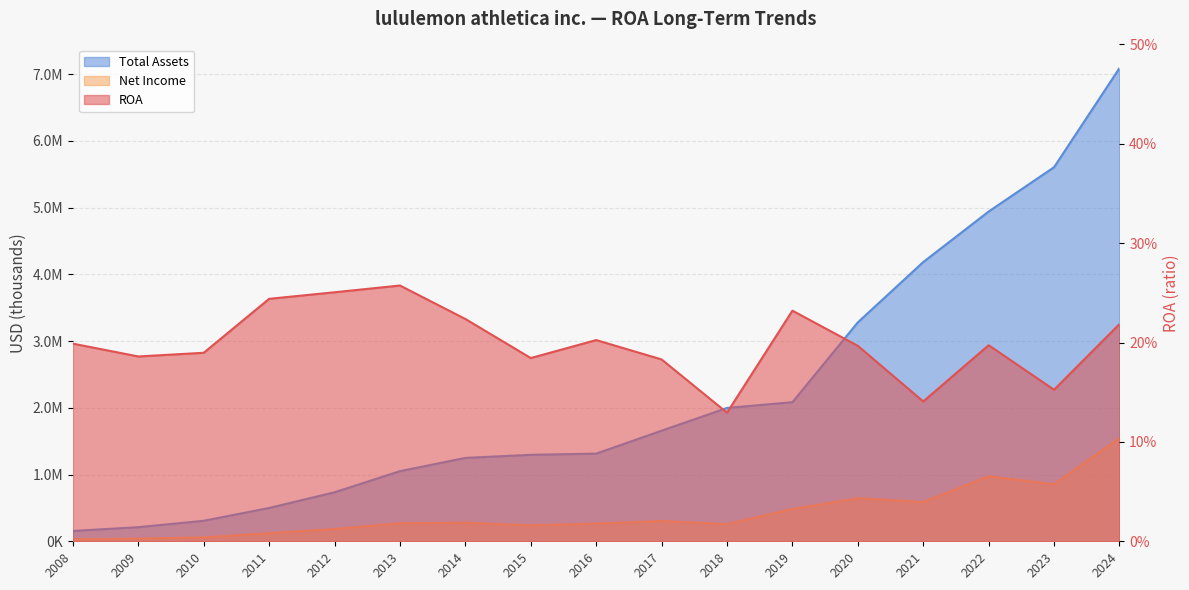

What position from the right is 2023-01-29?

2